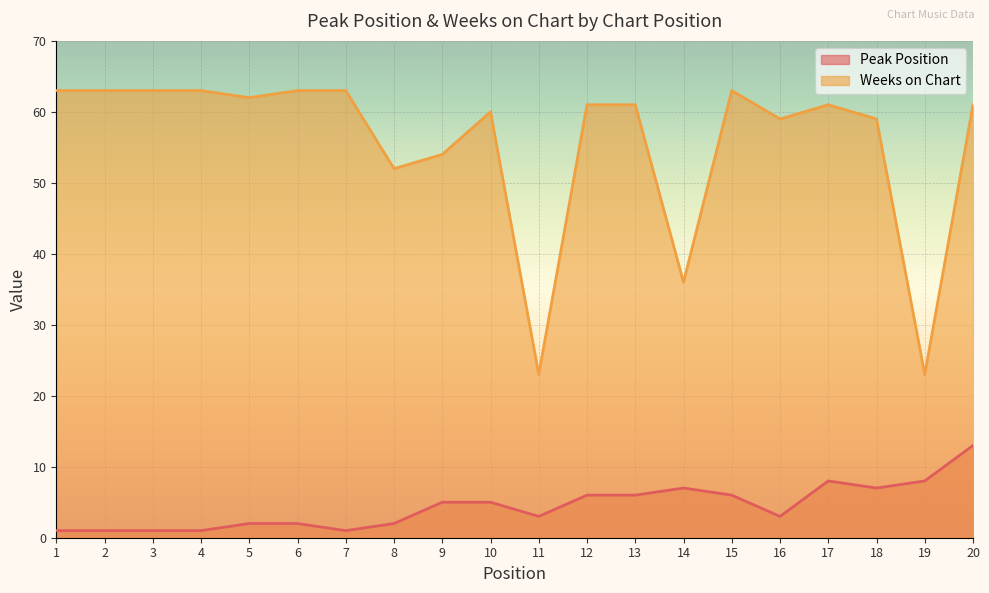

Does the chart display data point markers on the line(s)?

No